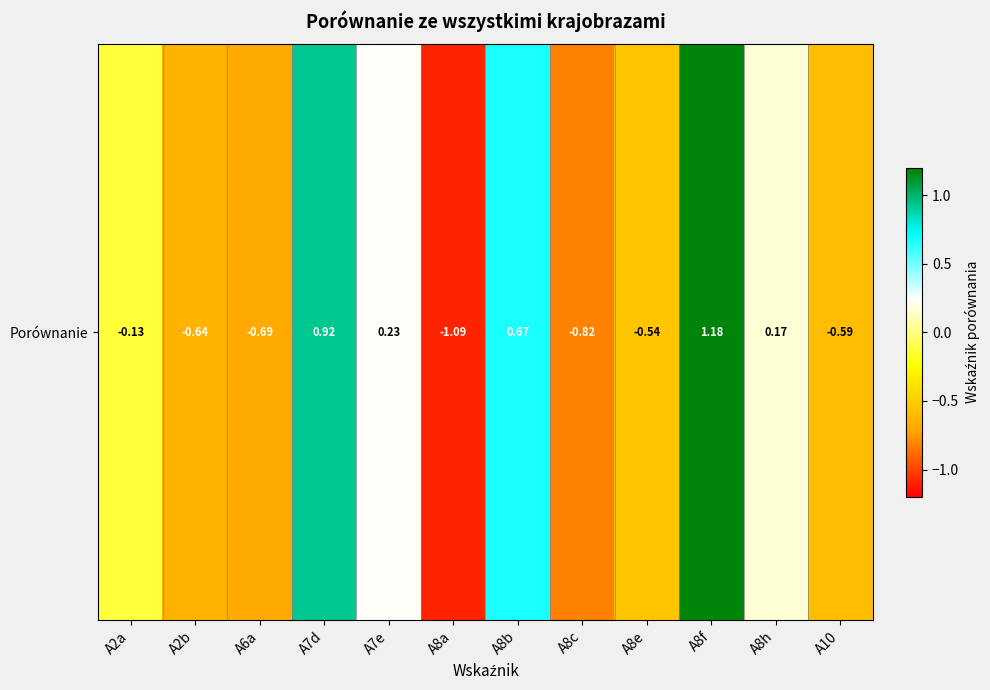

List the labels in order of value, largest first.

A8f, A7d, A8b, A7e, A8h, A2a, A8e, A10, A2b, A6a, A8c, A8a